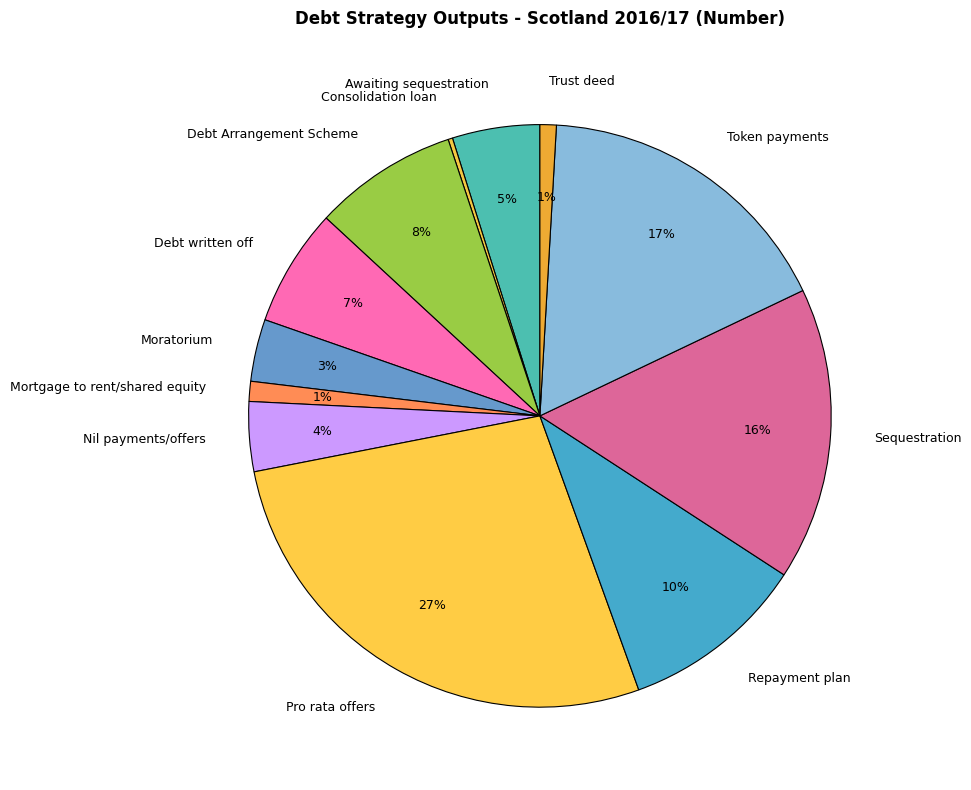

Does Debt Arrangement Scheme represent more than half of the total?

No